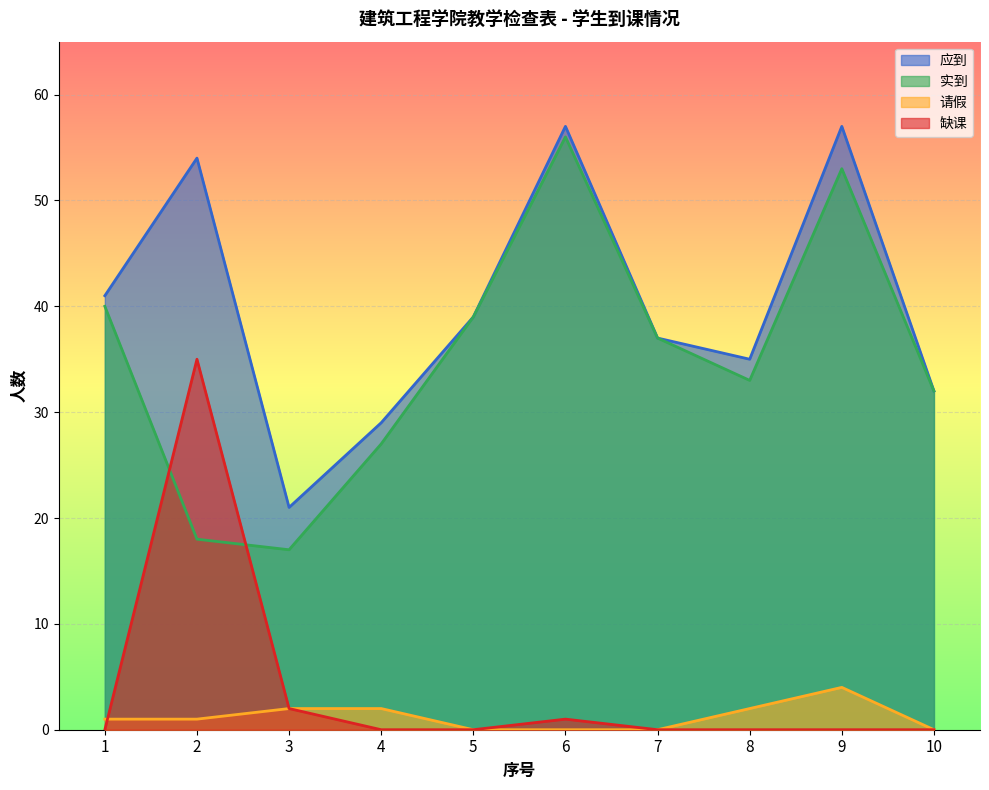

Rank the categories by 缺课 value from lowest to highest.

1, 4, 5, 7, 8, 9, 10, 6, 3, 2